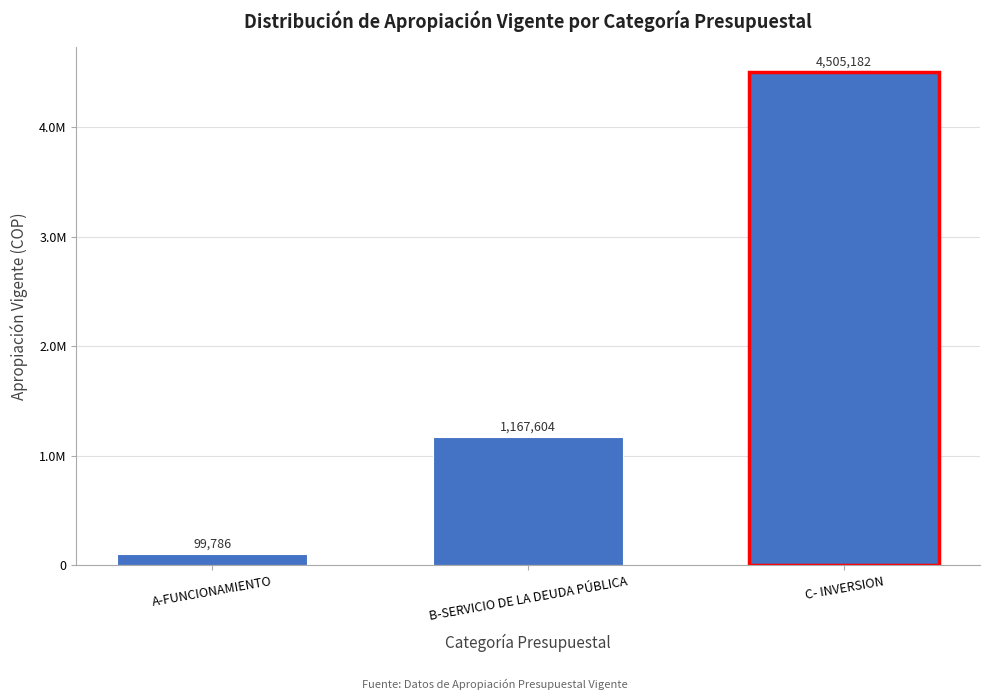

Are the bars horizontal?

No